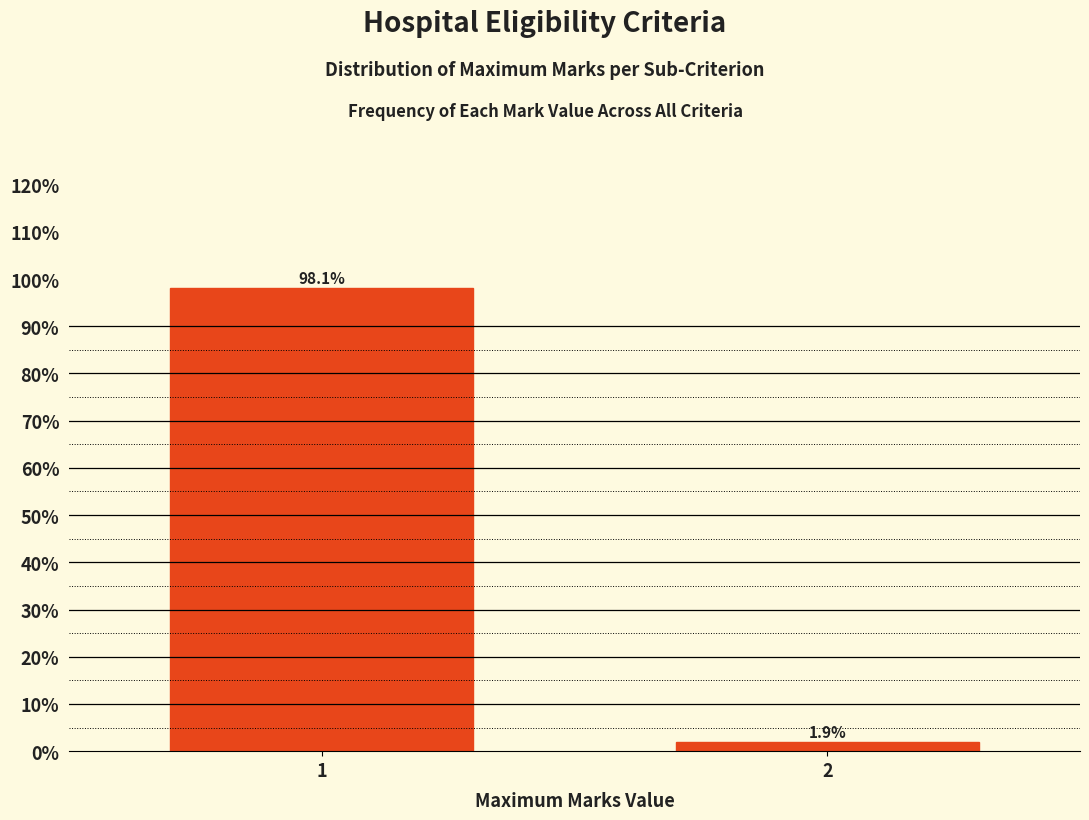

Reading left to right, extract all data points from this chart.

98.1	1.9